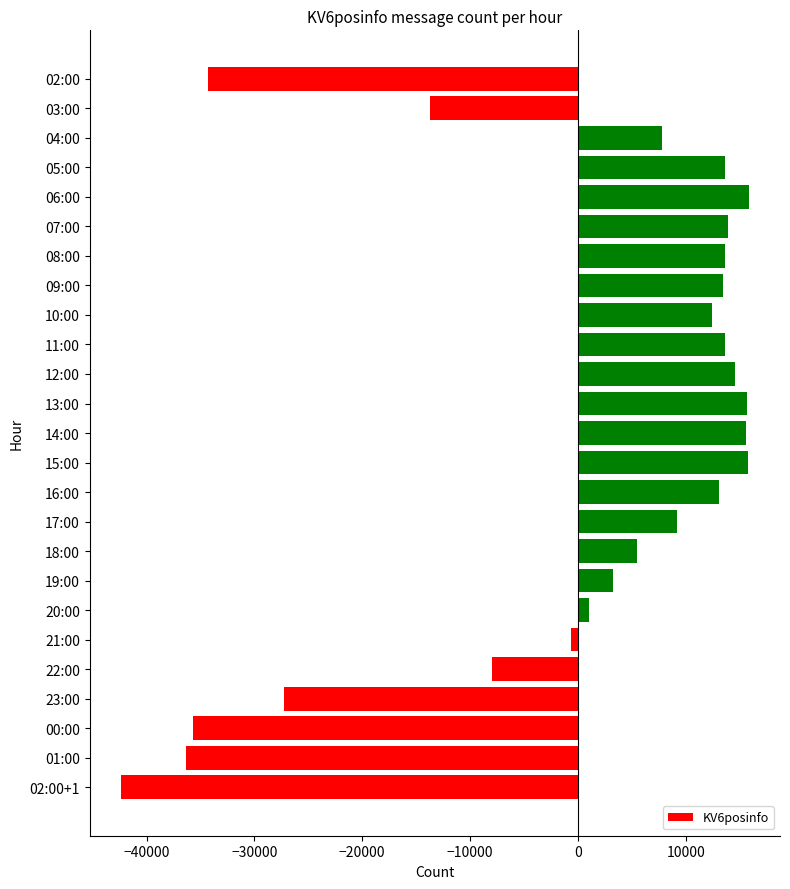

What is the label of the 23rd bar from the top?

00:00